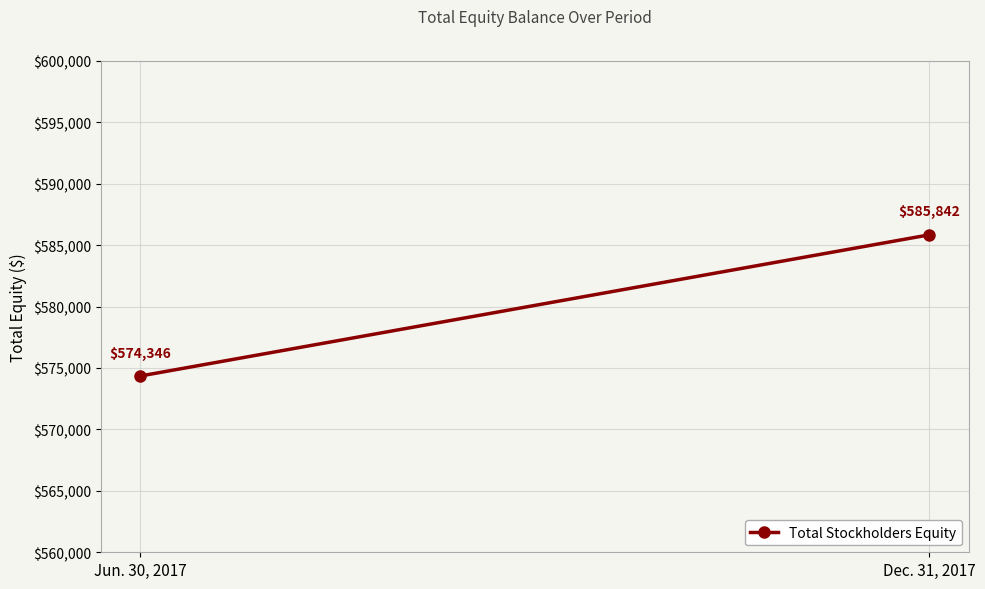

Approximately how many times larger is the value at Jun. 30, 2017 compared to Dec. 31, 2017?

1.0